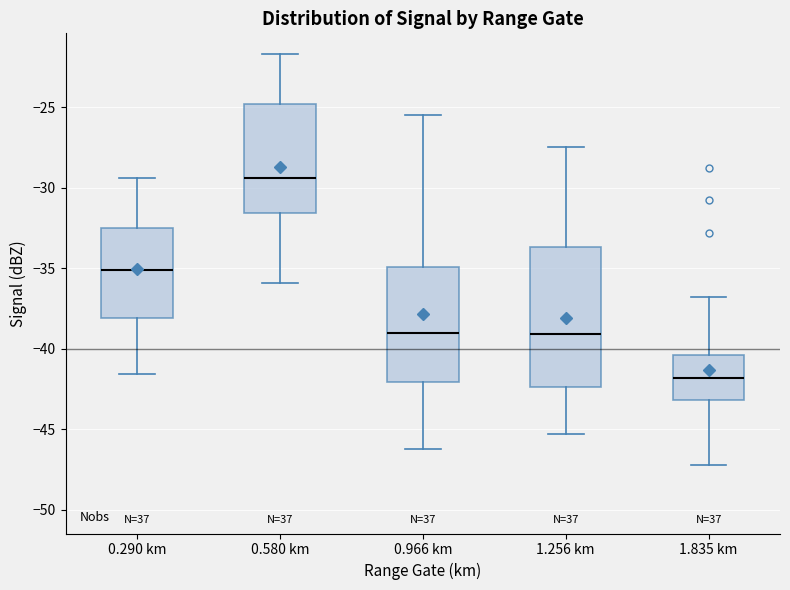

Where is the lower edge of the box for 0.290 km on the y-axis? The values are not printed on the chart, so give them approximately, as read against the axis.

-38.0